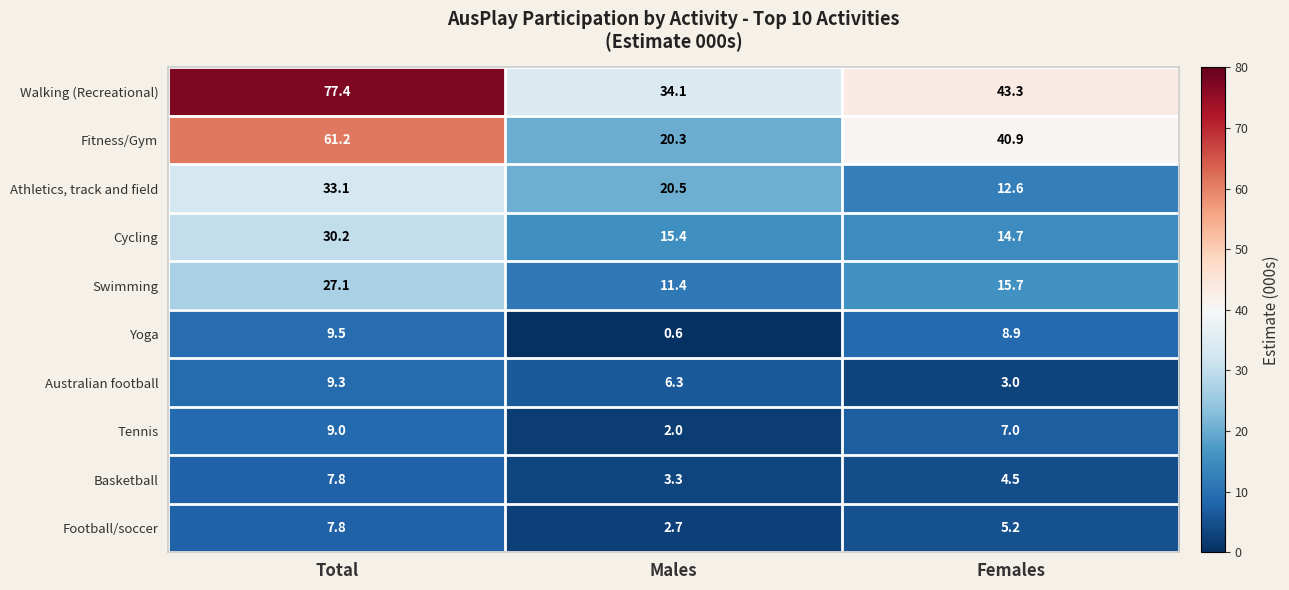

How many distinct data groups are displayed?

10